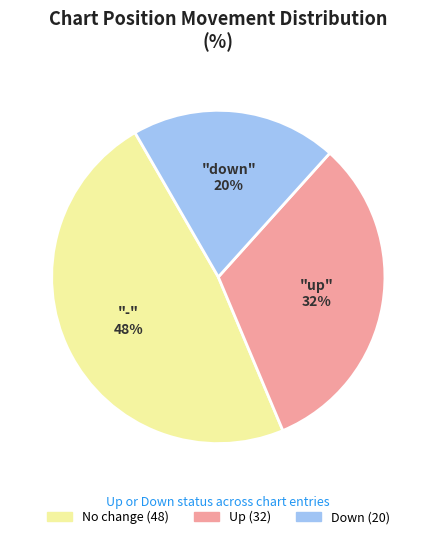

To the nearest percent, what is the average slice percentage?

33%